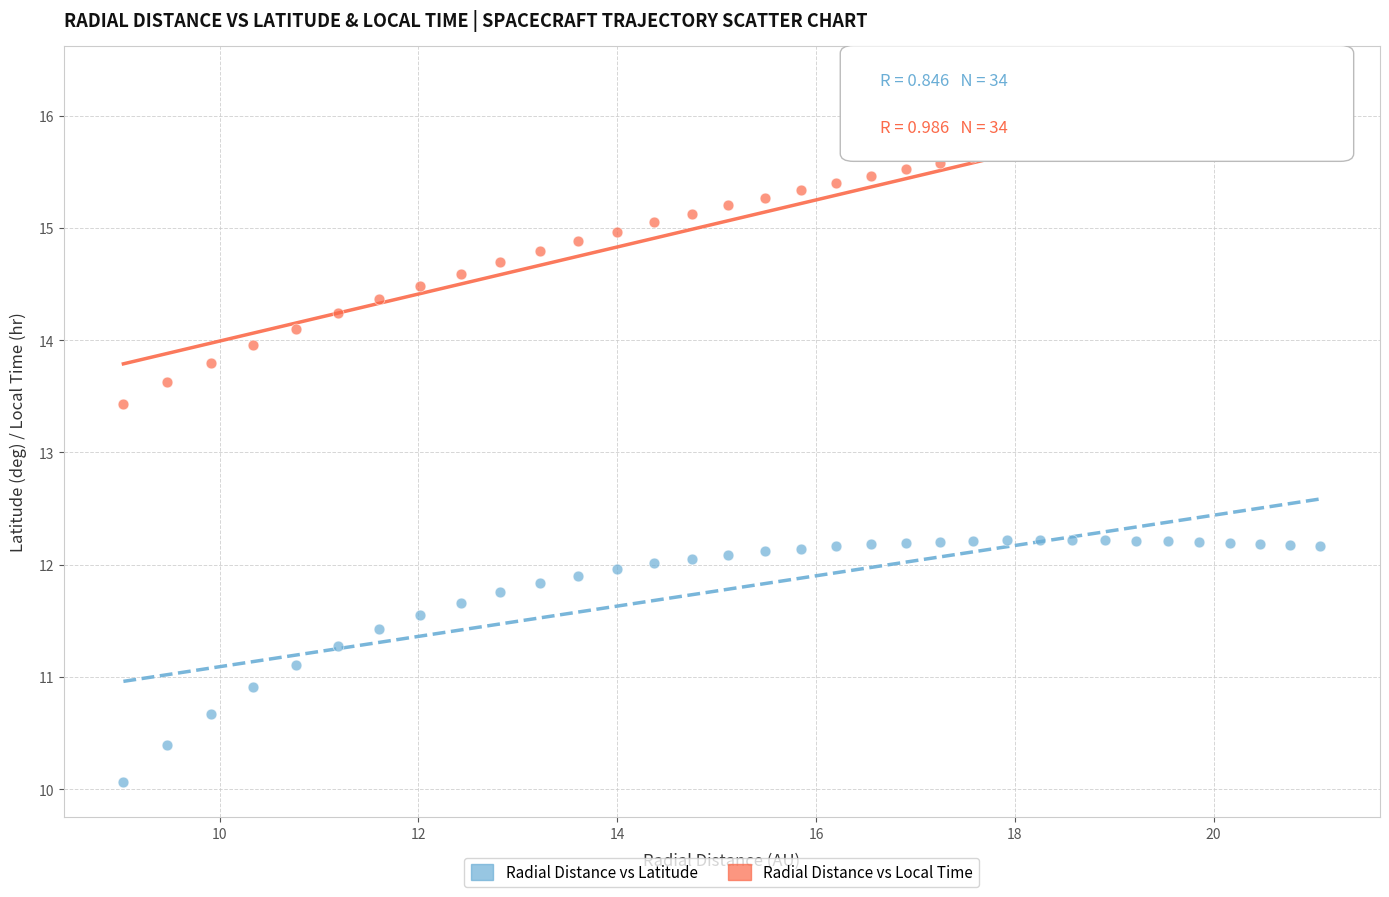

Which series has the largest Y range (max minus min)?

Radial Distance vs Local Time